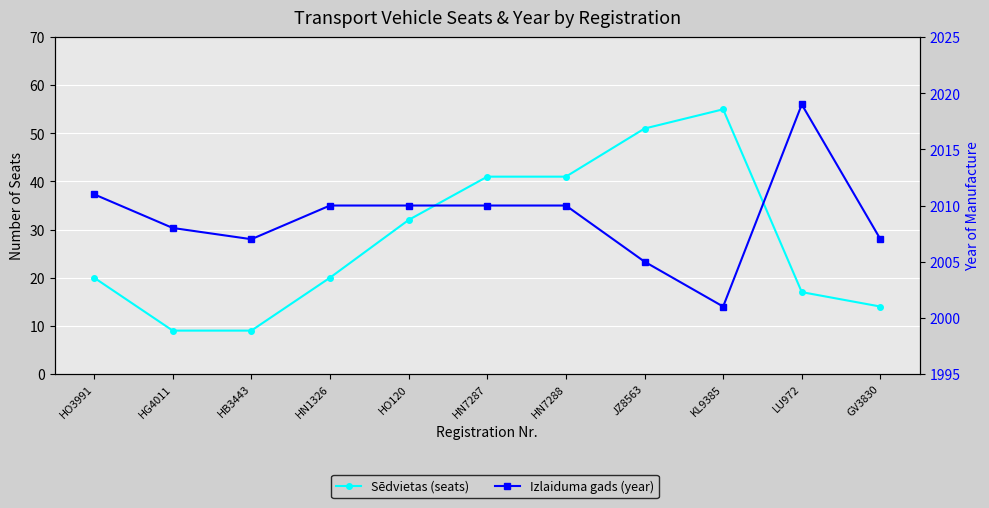

In Sēdvietas (seats), how many points are higher than both neighbors (excluding endpoints)?

1